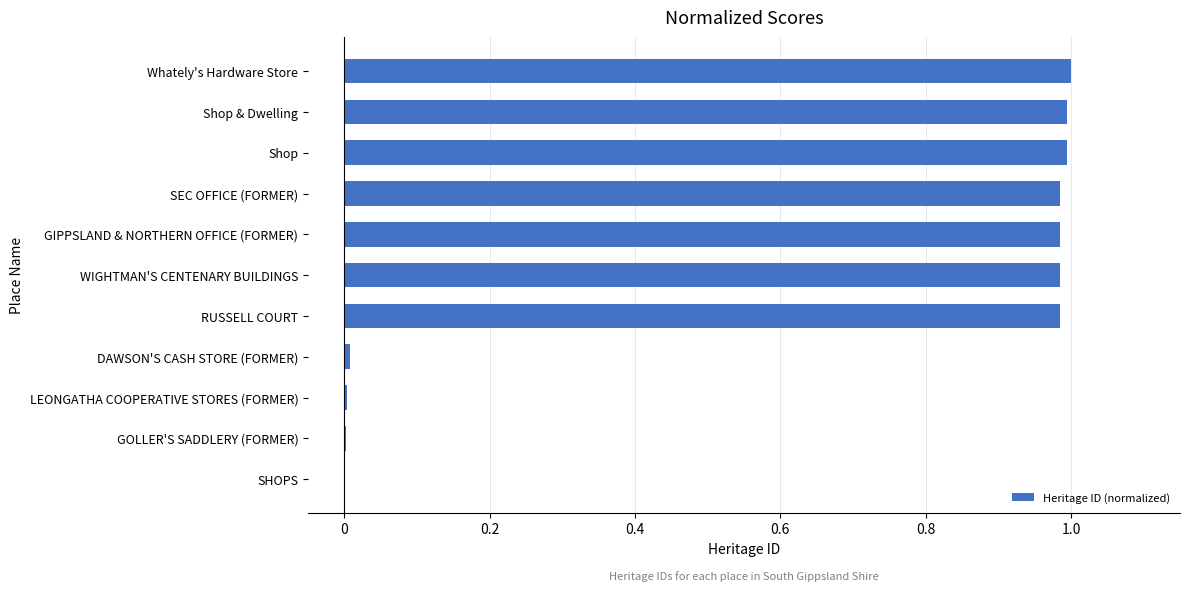

What is the sum of all values?

6.9